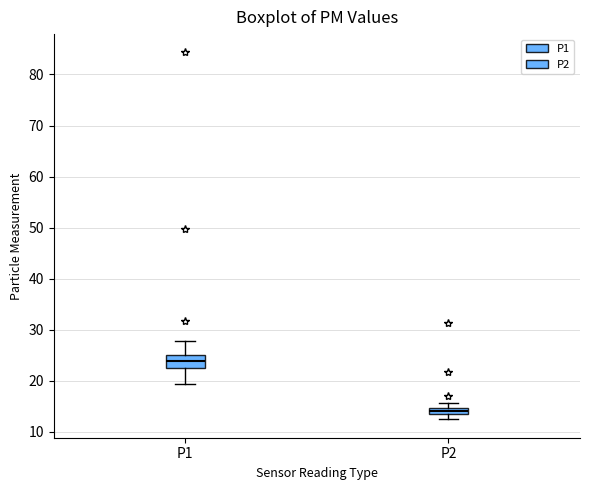

Which box is the tallest, from its lower edge to its upper edge?

P1